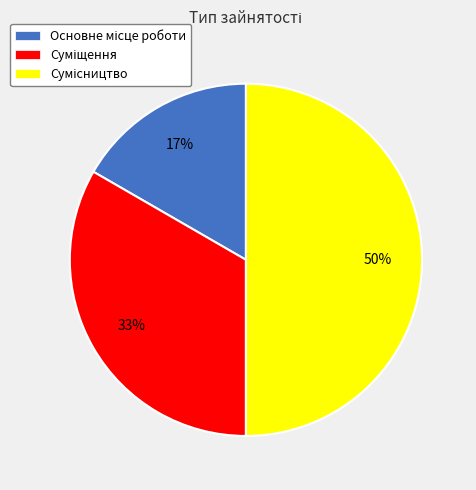

To the nearest percent, what is the average slice percentage?

33%